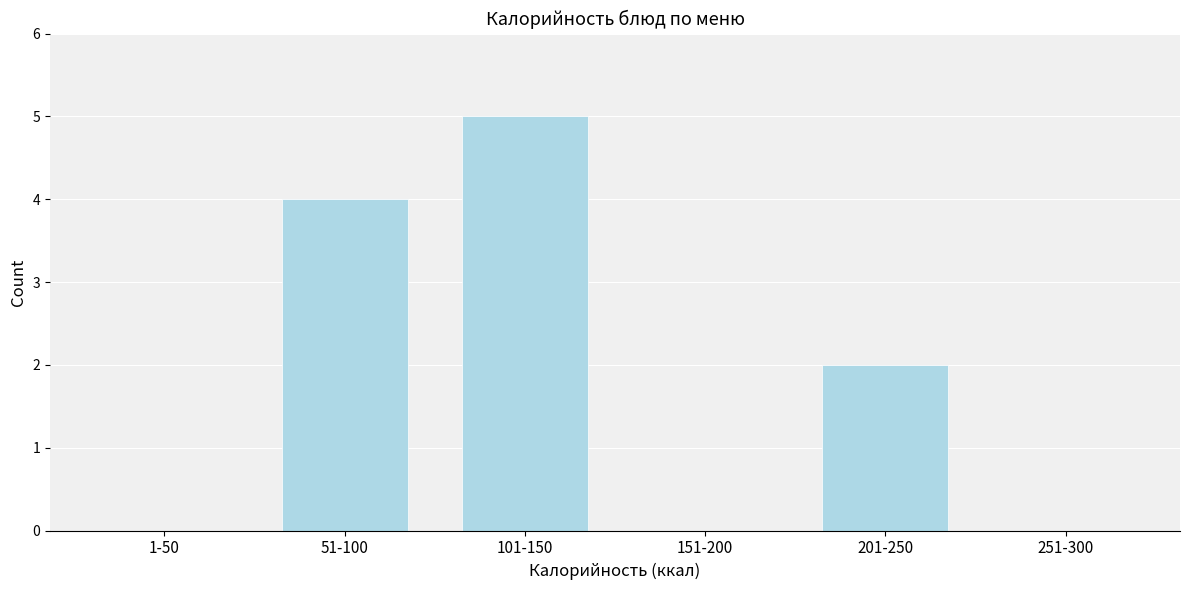

Reading left to right, transcribe all the data shown in this chart.

1-50=0	51-100=4	101-150=5	151-200=0	201-250=2	251-300=0